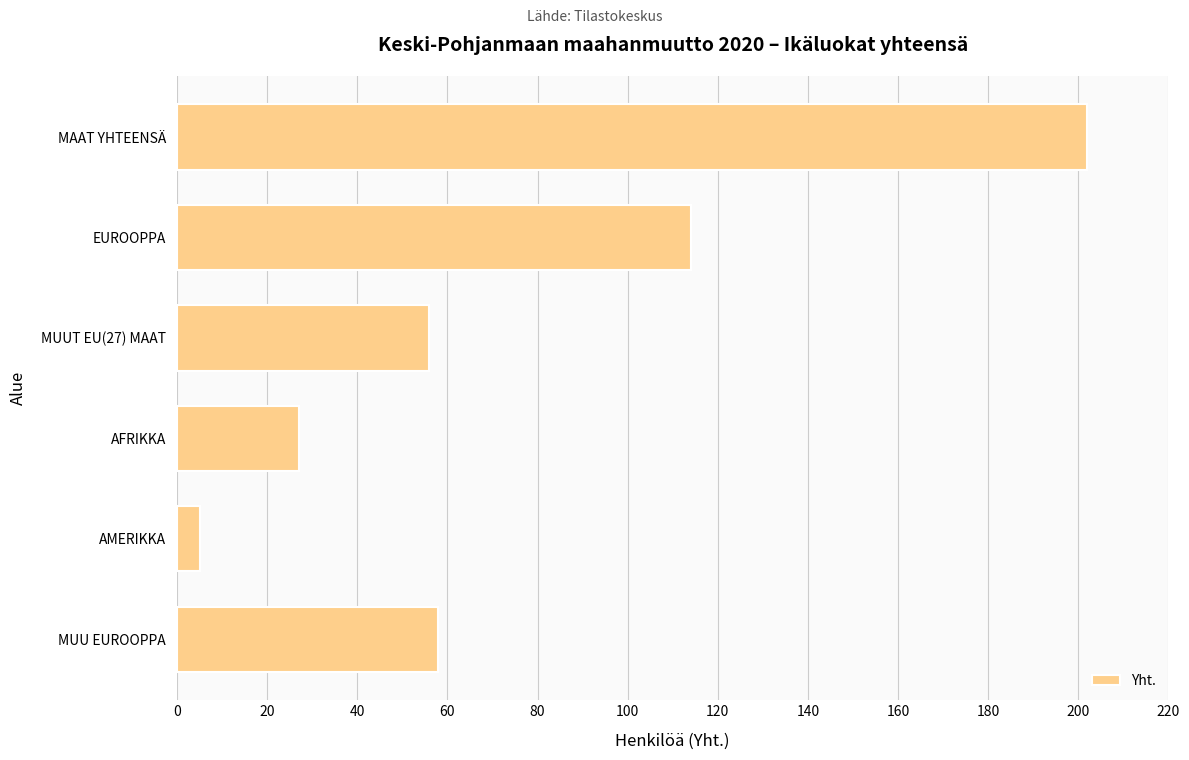

How many categories are shown in the chart?

6